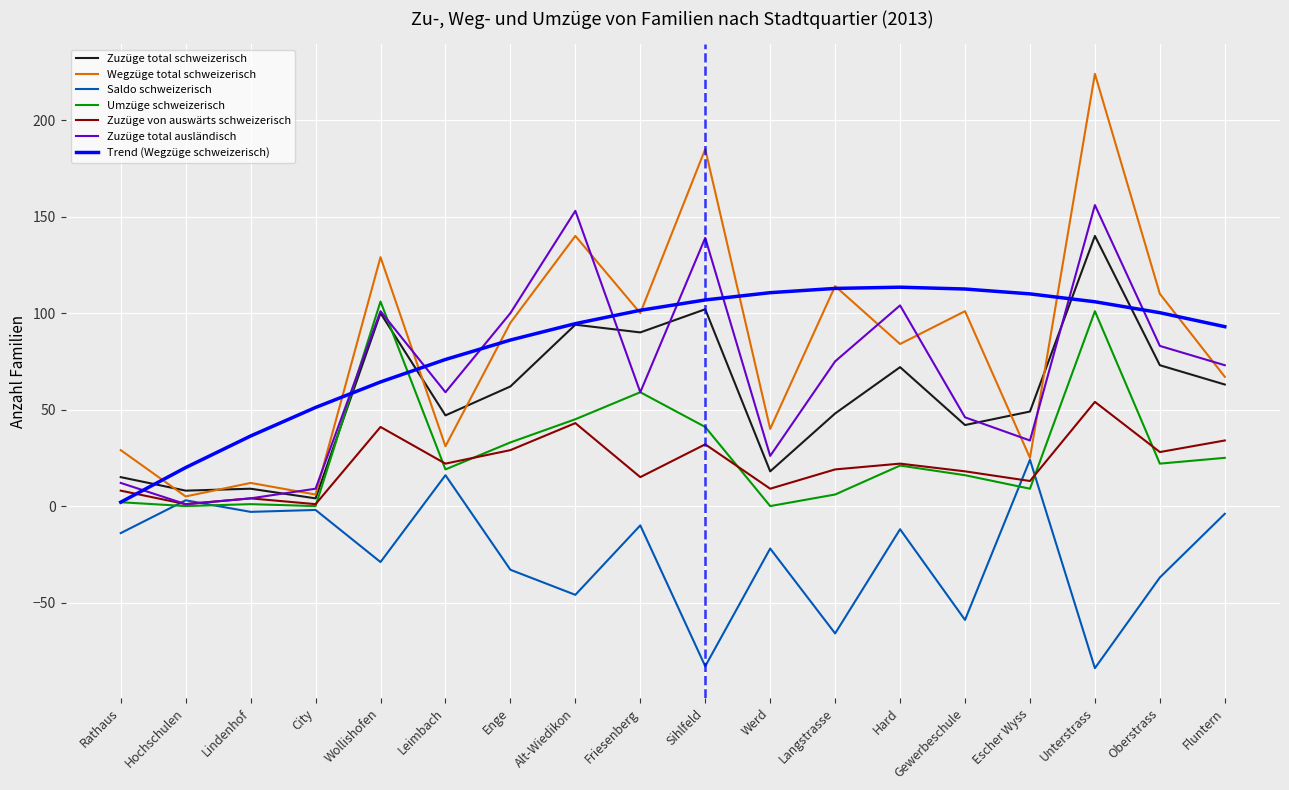

True or false: Wegzüge total schweizerisch has a value of 224.0 at Unterstrass.

True